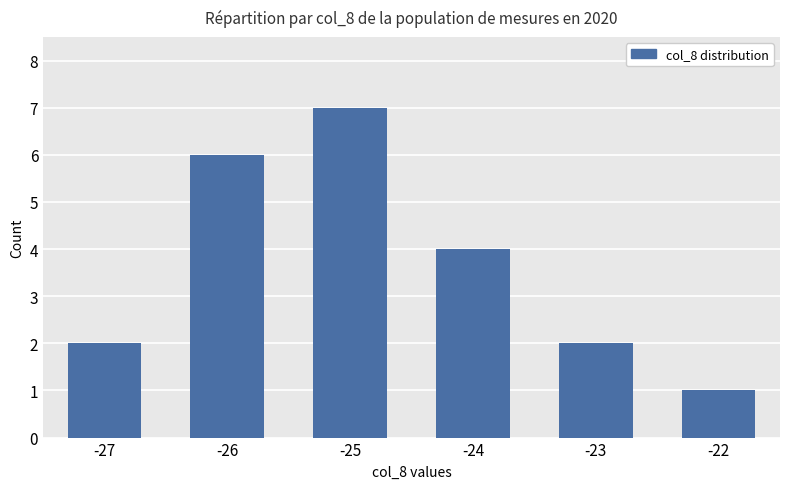

Where is the data nearest to the value 4?

-24